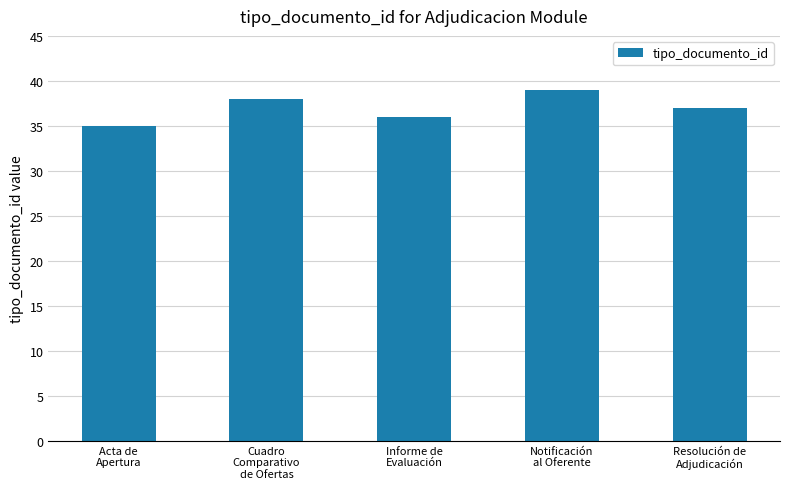

Which label corresponds to the smallest value in the chart?

Acta de
Apertura